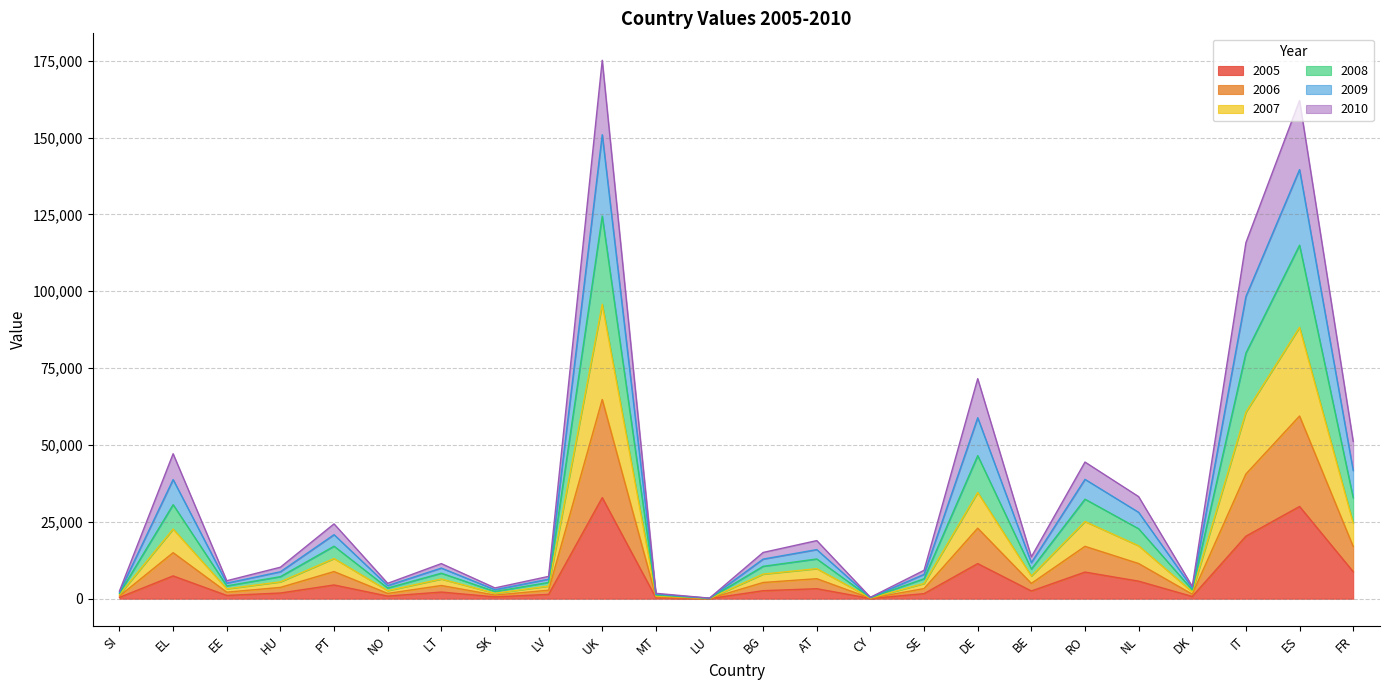

What is the total value across all series at NL?

33211